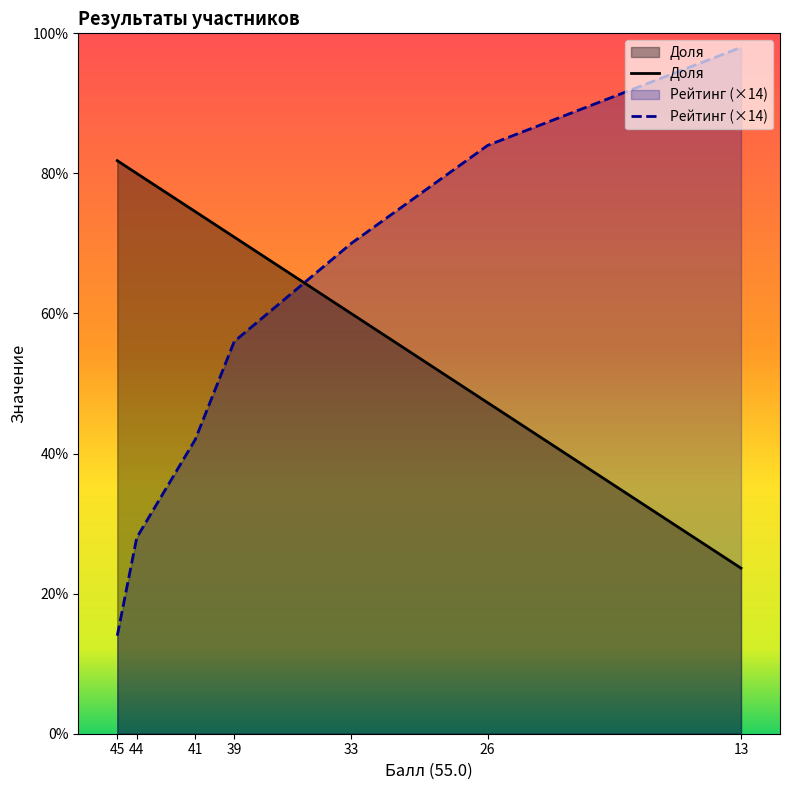

Reading right to left, transcribe all the data shown in this chart.

Доля: 23.6	47.3	60.0	70.9	74.5	80.0	81.8
Рейтинг: 98.0	84.0	70.0	56.0	42.0	28.0	14.0